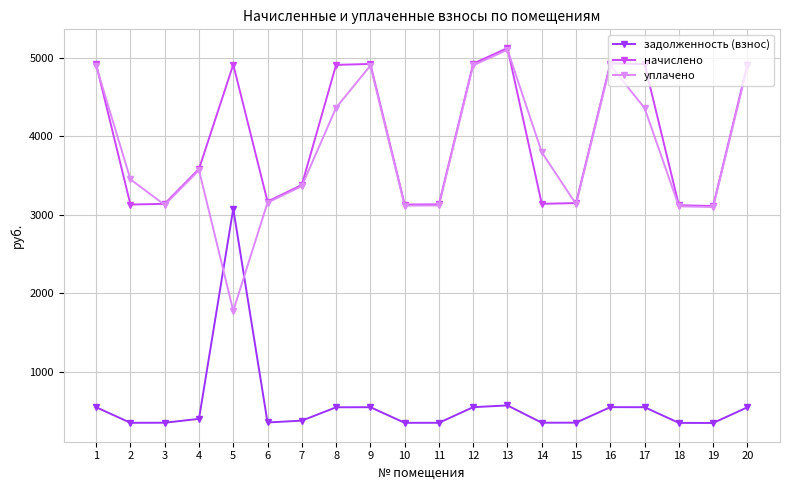

What is the difference between the начислено values at 10 and 3?

9.3